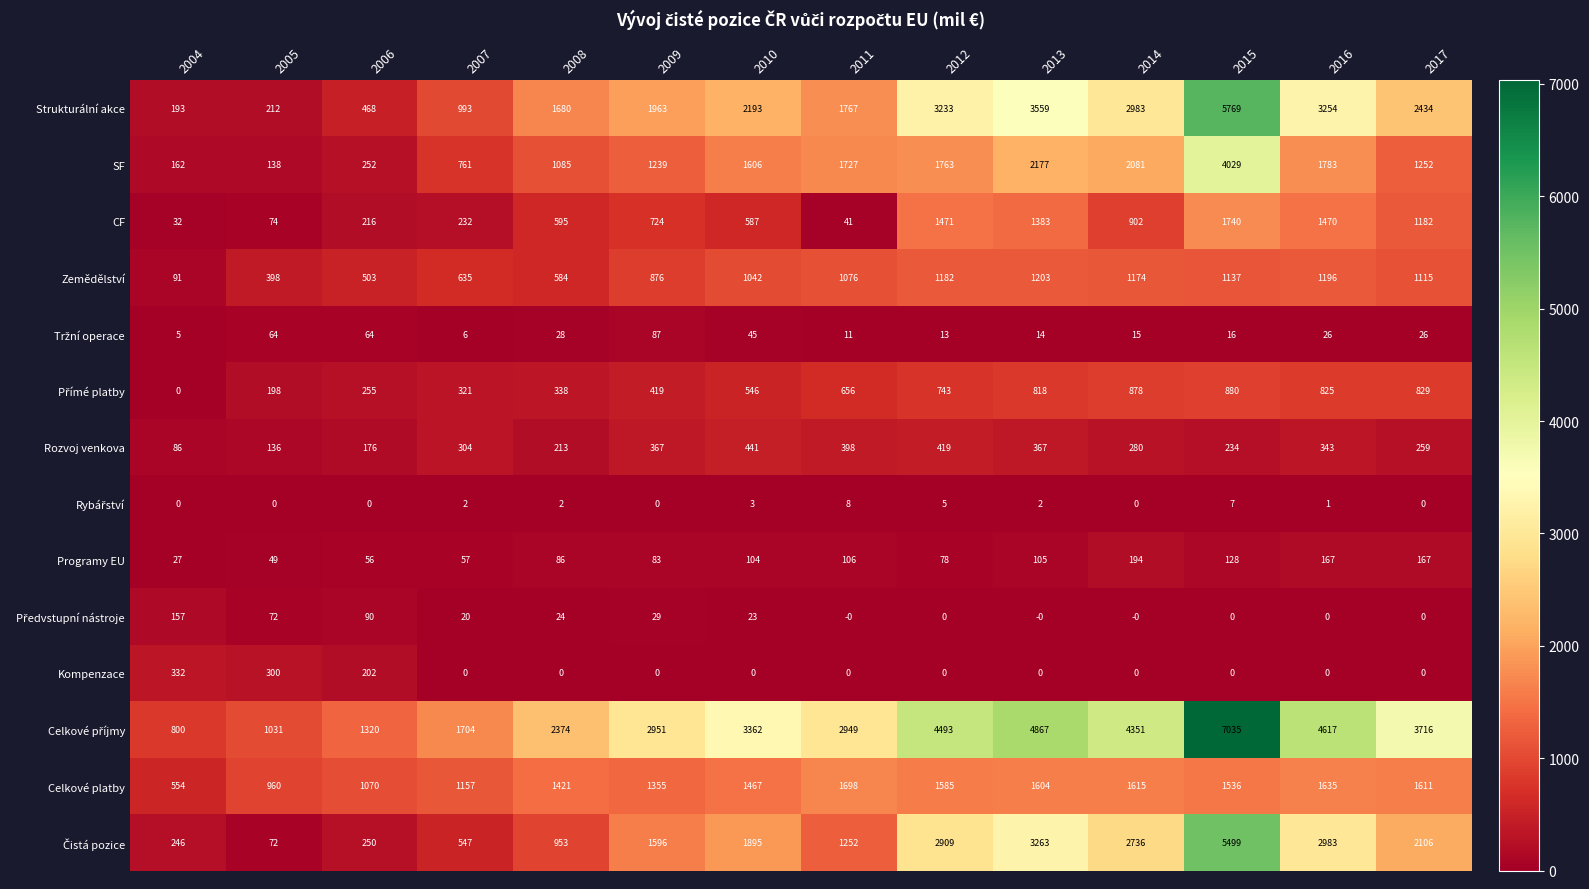

What is the sum of the Strukturální akce values at 2014 and 2008?

4663